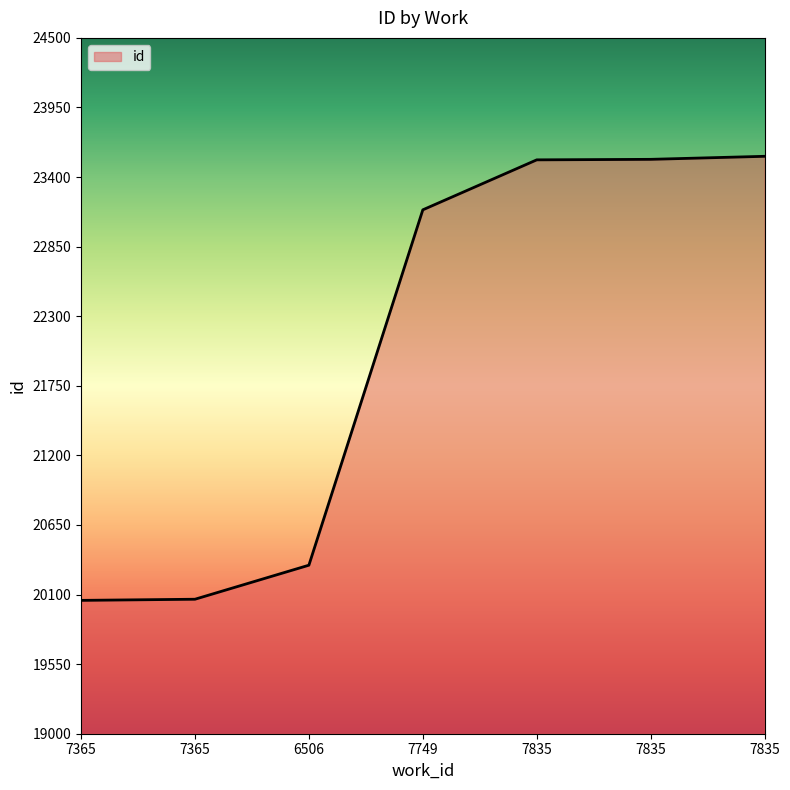

What is the approximate value at 7365?

0.2